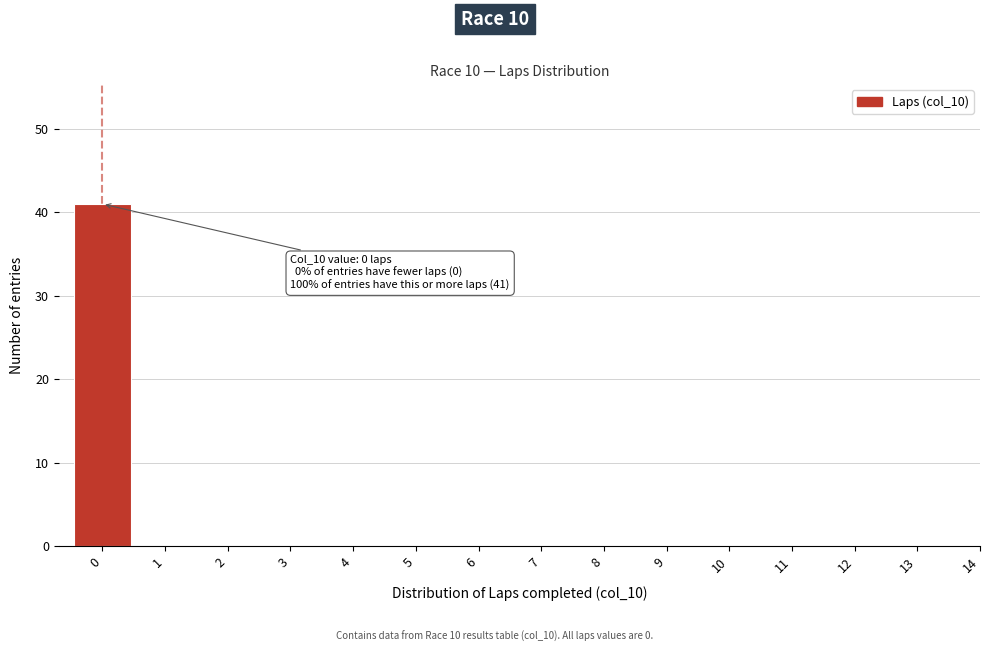

Reading left to right, extract all data points from this chart.

0=41	1=0	2=0	3=0	4=0